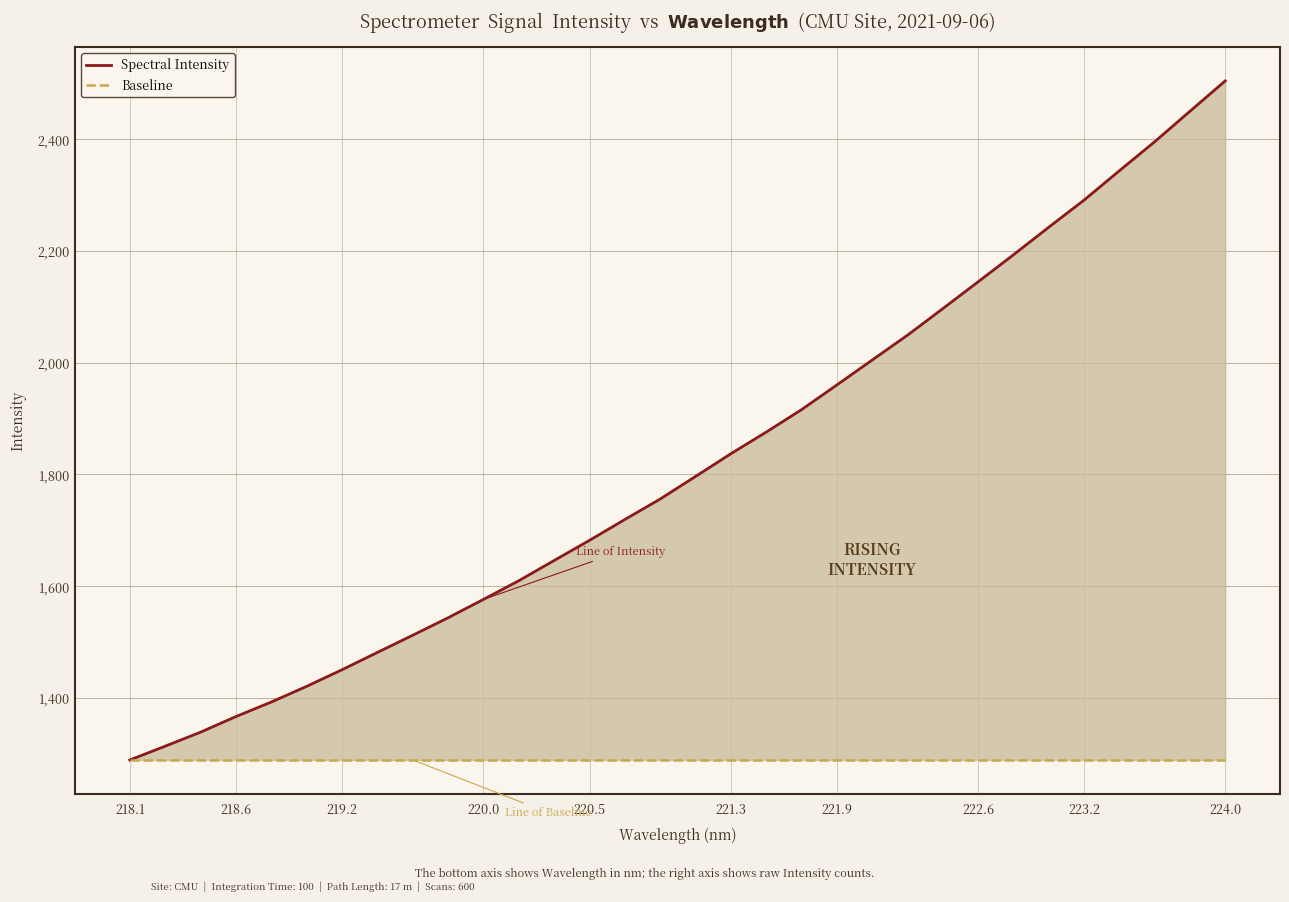

List the series in order of their peak value, highest first.

Spectral Intensity, Baseline